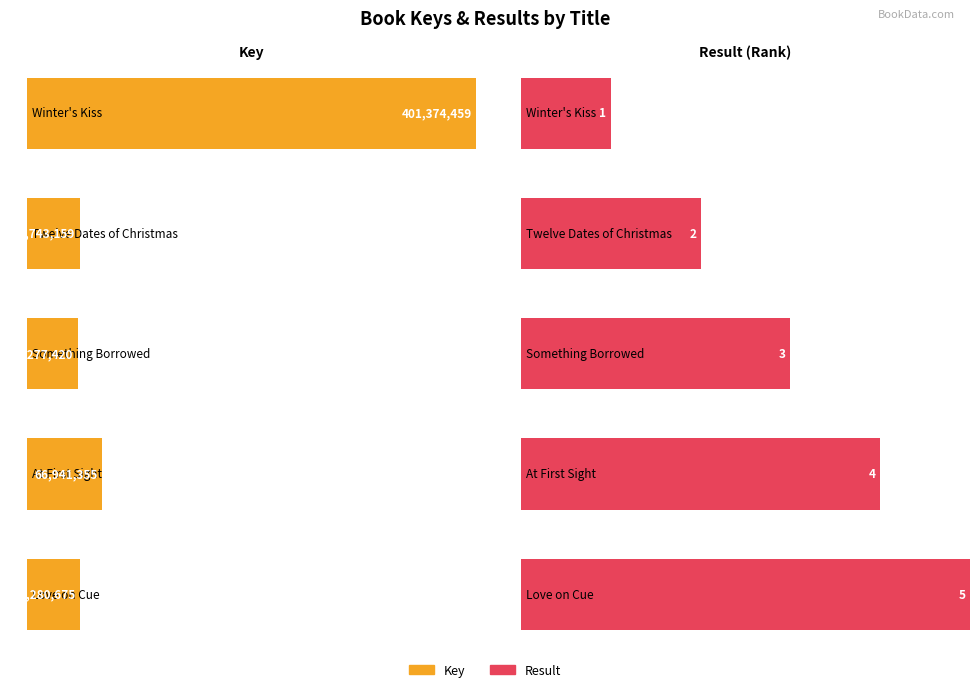

What is the sum of the Key values at At First Sight and Love on Cue?

114222030